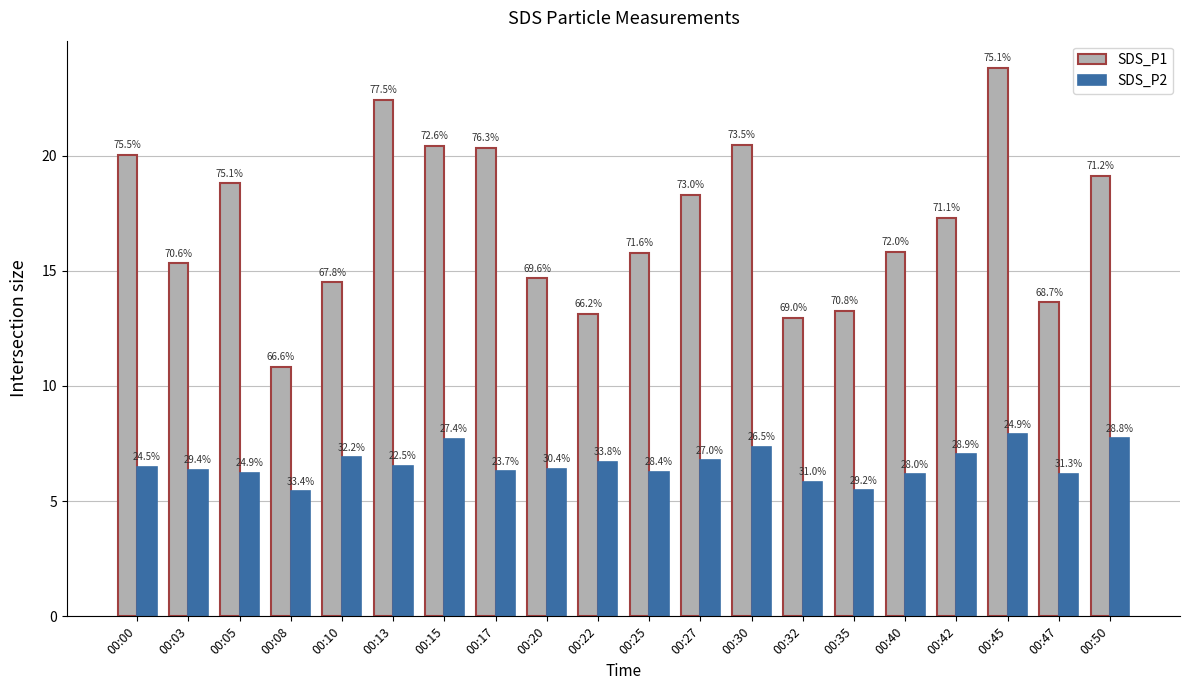

What is the minimum value shown in the chart?

5.4